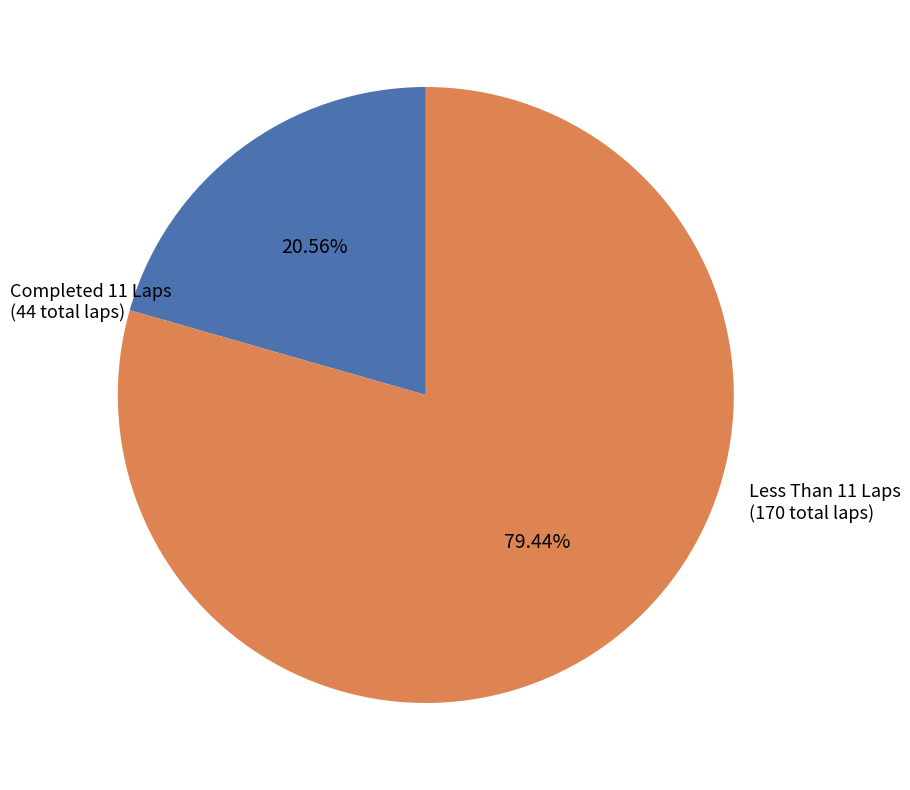

Which has a higher value, Completed 11 Laps or Less Than 11 Laps?

Less Than 11 Laps